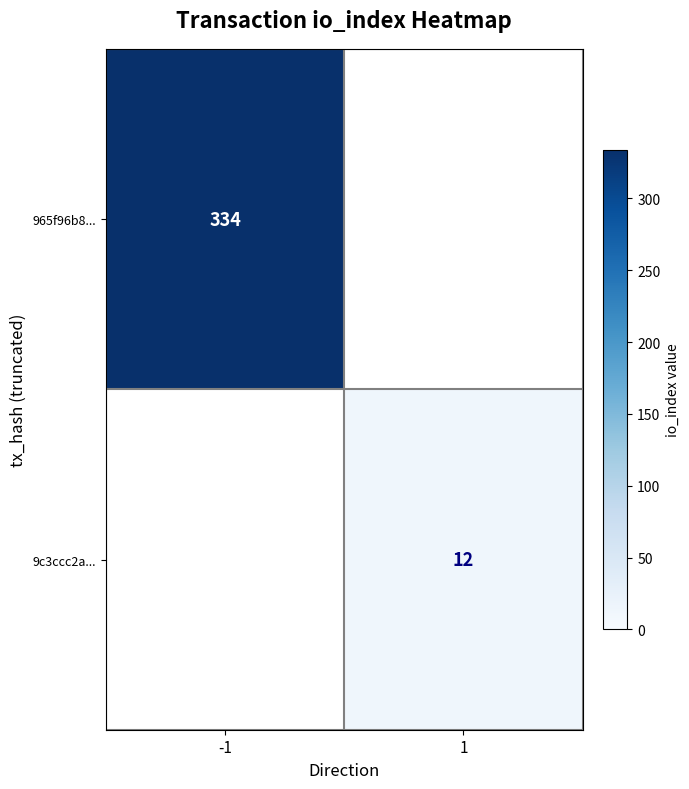

Is it true that 965f96b8... equals 455 at -1?

False